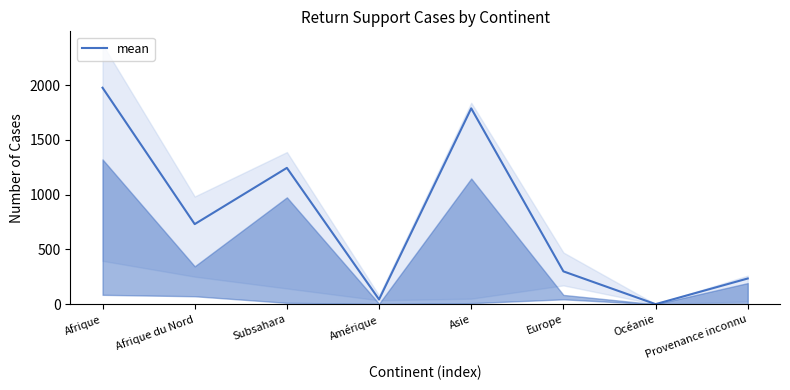

Rank the categories by value from lowest to highest.

Océanie, Amérique, Provenance inconnu, Europe, Afrique du Nord, Subsahara, Asie, Afrique